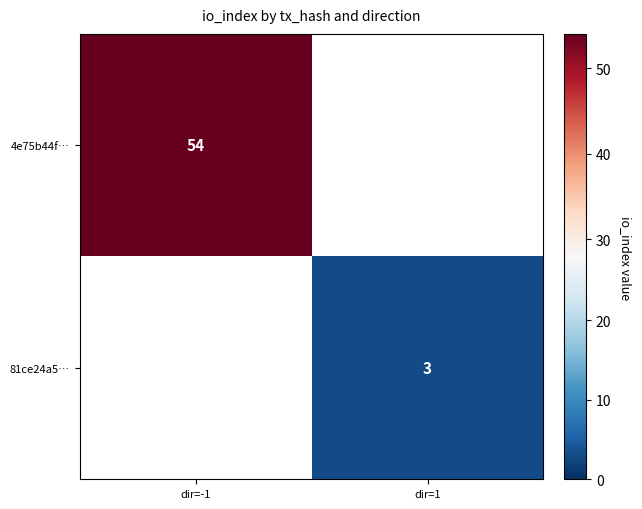

What is the minimum value shown in the chart?

3.0